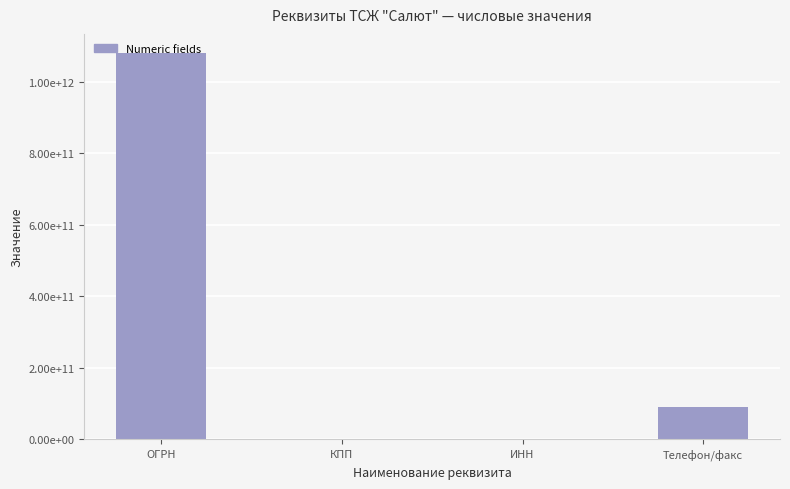

Where does the data first go above 89285638695?

ОГРН